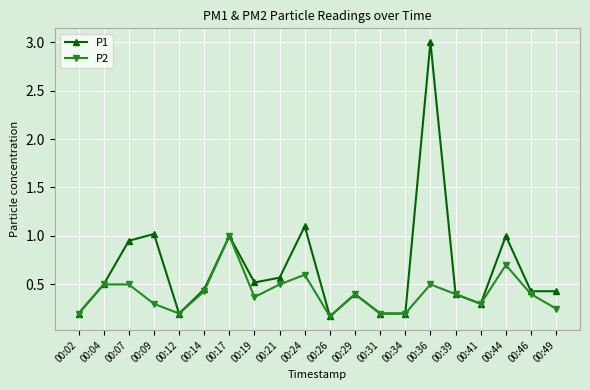

Which series has the largest range (max minus min)?

P1